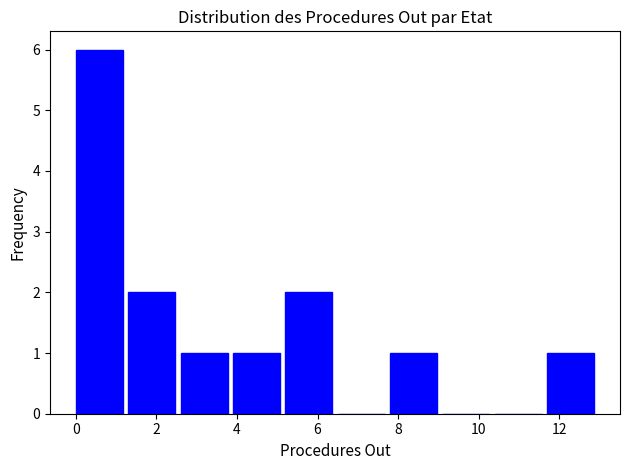

Reading left to right, list every bar in this chart as the range it spans on the x-axis followed by its height. Neither the bar edges nor the heights are printed on the chart, so give them approximately, as read against the axes.

0.0 to 1.3: 6
1.3 to 2.6: 2
2.6 to 3.9: 1
3.9 to 5.2: 1
5.2 to 6.5: 2
6.5 to 7.8: 0
7.8 to 9.1: 1
9.1 to 10.4: 0
10.4 to 11.7: 0
11.7 to 13.0: 1